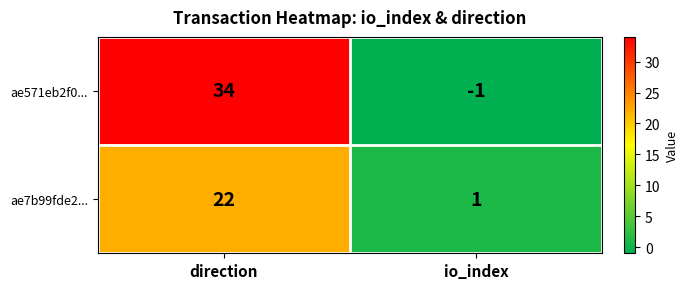

What is the difference between the ae571eb2f0... values at io_index and direction?

35